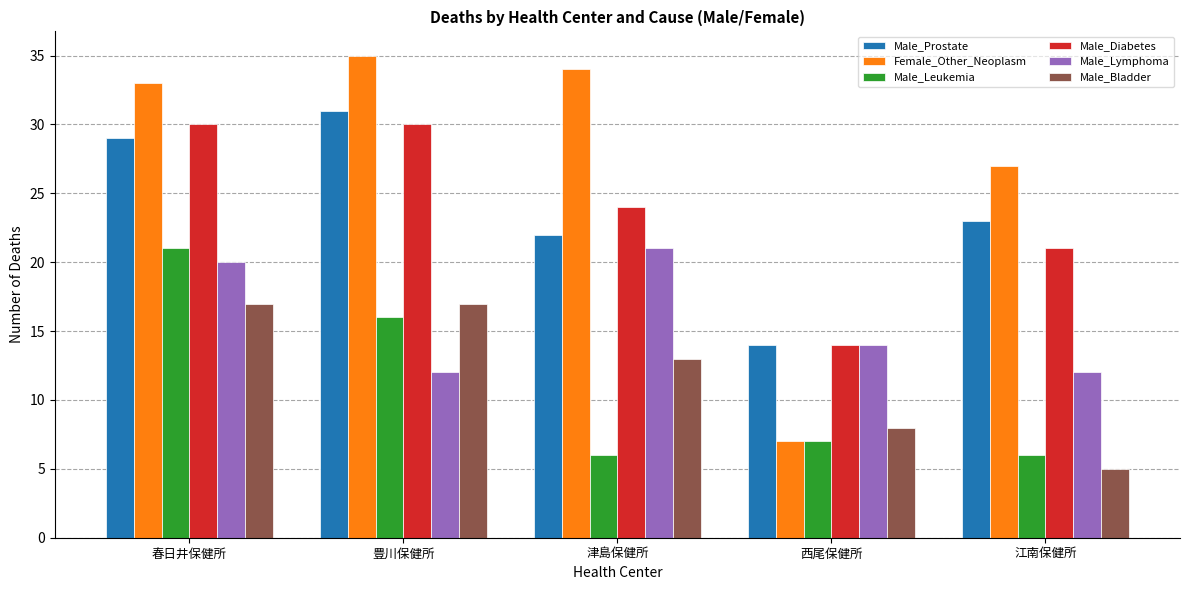

Reading left to right, list all the values displayed in this chart.

Male_Prostate: 29	31	22	14	23
Female_Other_Neoplasm: 33	35	34	7	27
Male_Leukemia: 21	16	6	7	6
Male_Diabetes: 30	30	24	14	21
Male_Lymphoma: 20	12	21	14	12
Male_Bladder: 17	17	13	8	5